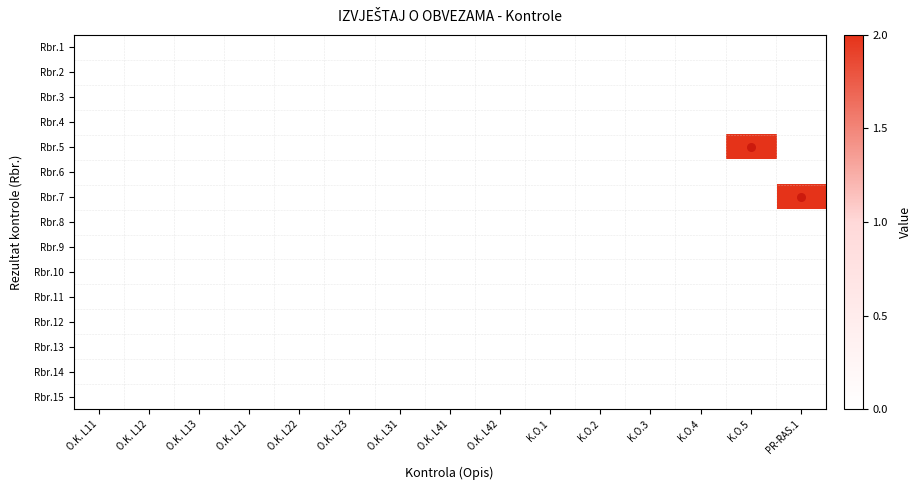

Count the number of categories in the chart.

15